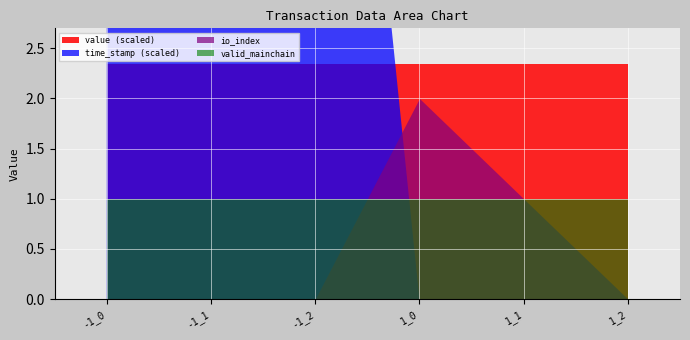

What is the label of the 1st point from the left?

-1_0